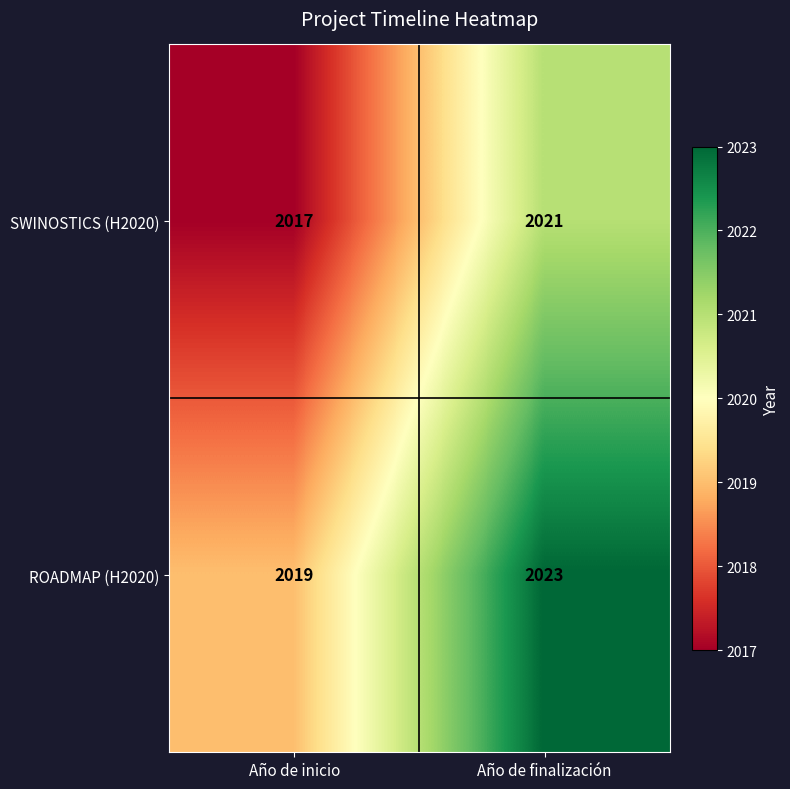

Rank the series by their average value, from lowest to highest.

SWINOSTICS (H2020), ROADMAP (H2020)